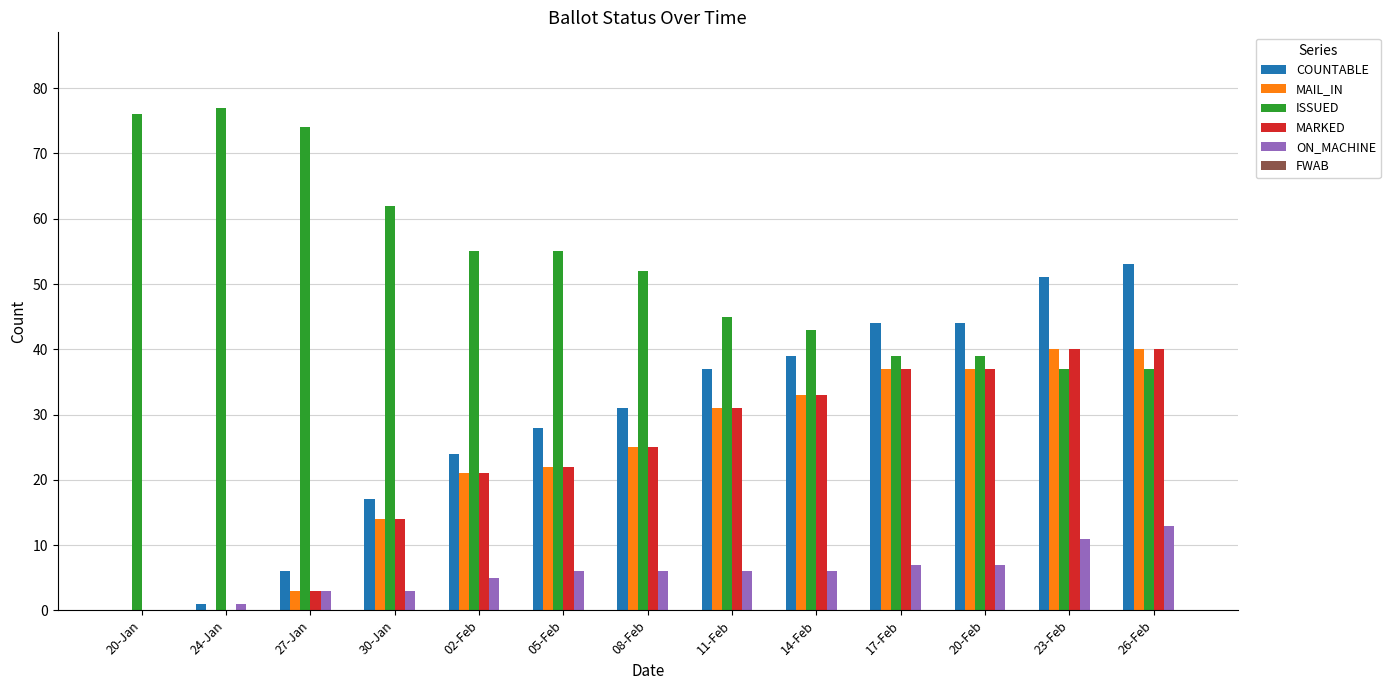

True or false: ISSUED has a value of 60 at 23-Feb.

False